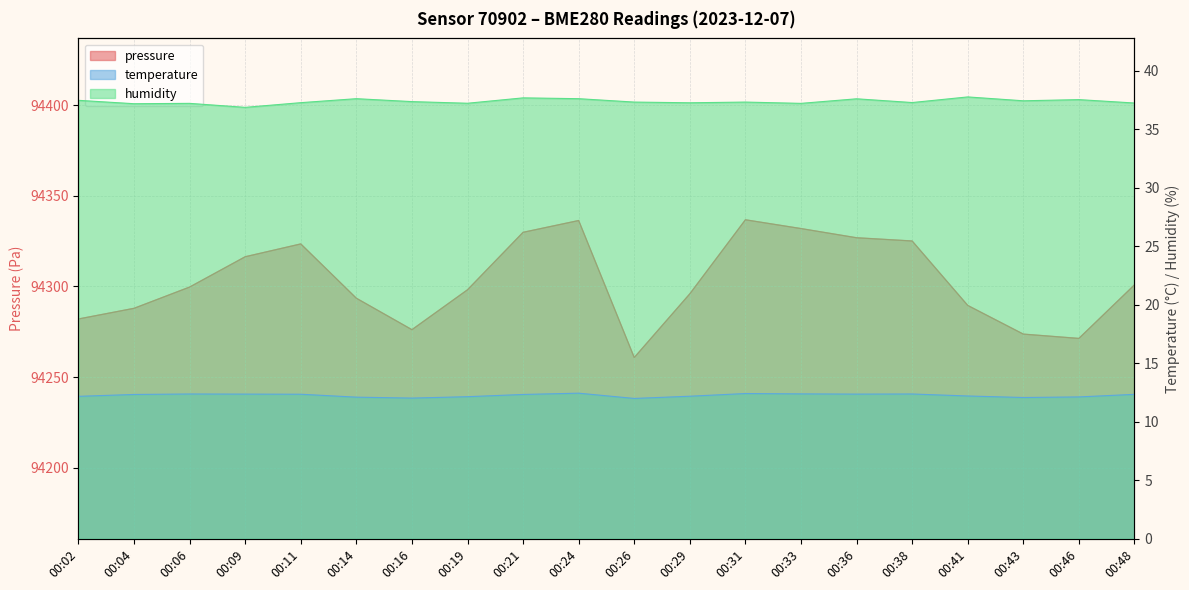

Is it true that temperature equals 12.4 at 00:38?

True